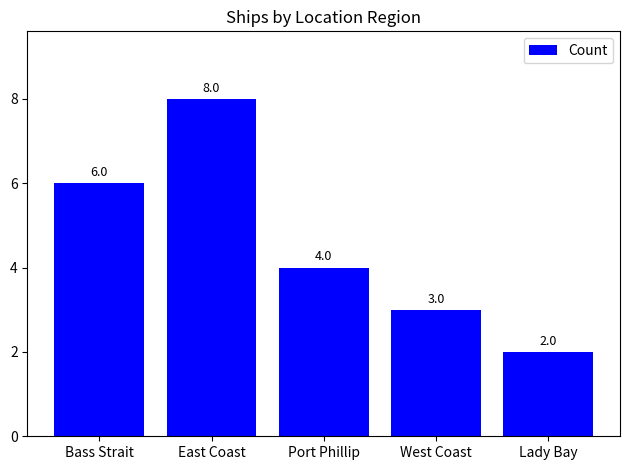

Reading left to right, list all the values displayed in this chart.

6	8	4	3	2